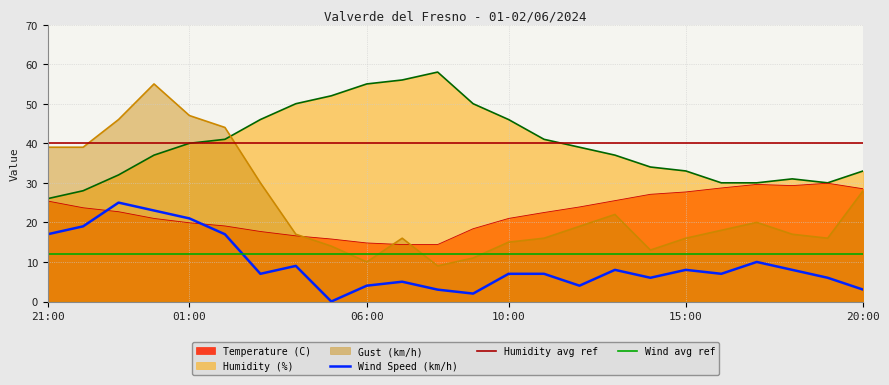

True or false: Gust (km/h) and Wind Speed (km/h) cross at least once.

False